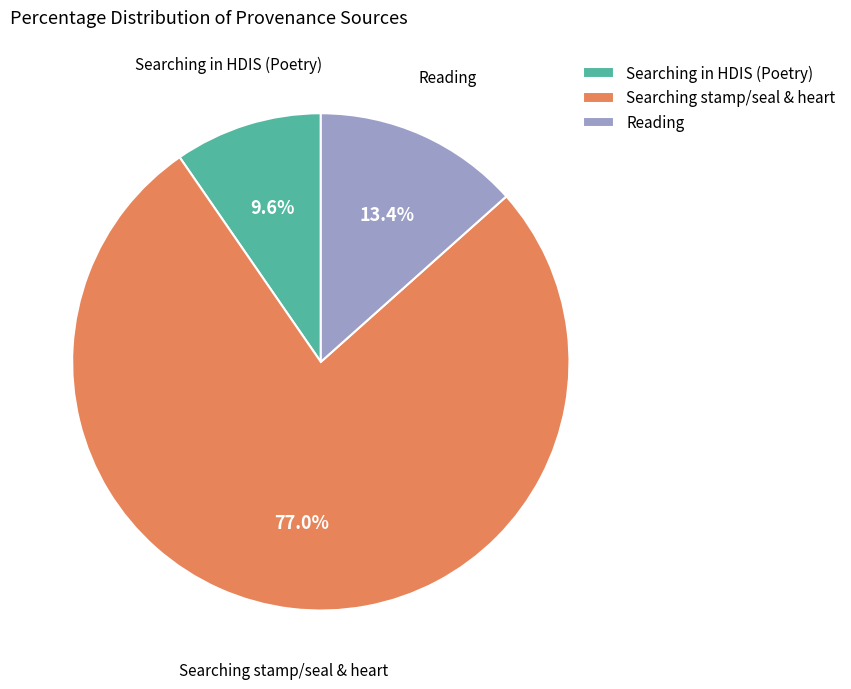

What is the largest slice in the pie chart?

Searching stamp/seal & heart